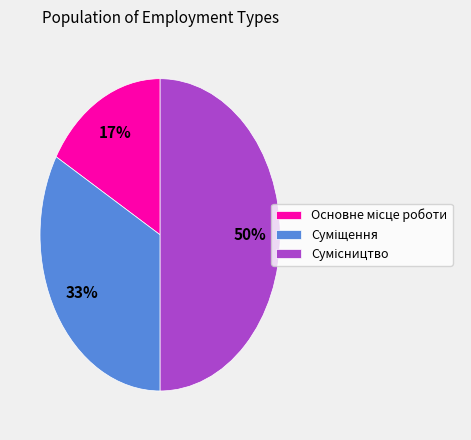

To the nearest percent, what is the difference between the largest and smallest slice percentages?

33%